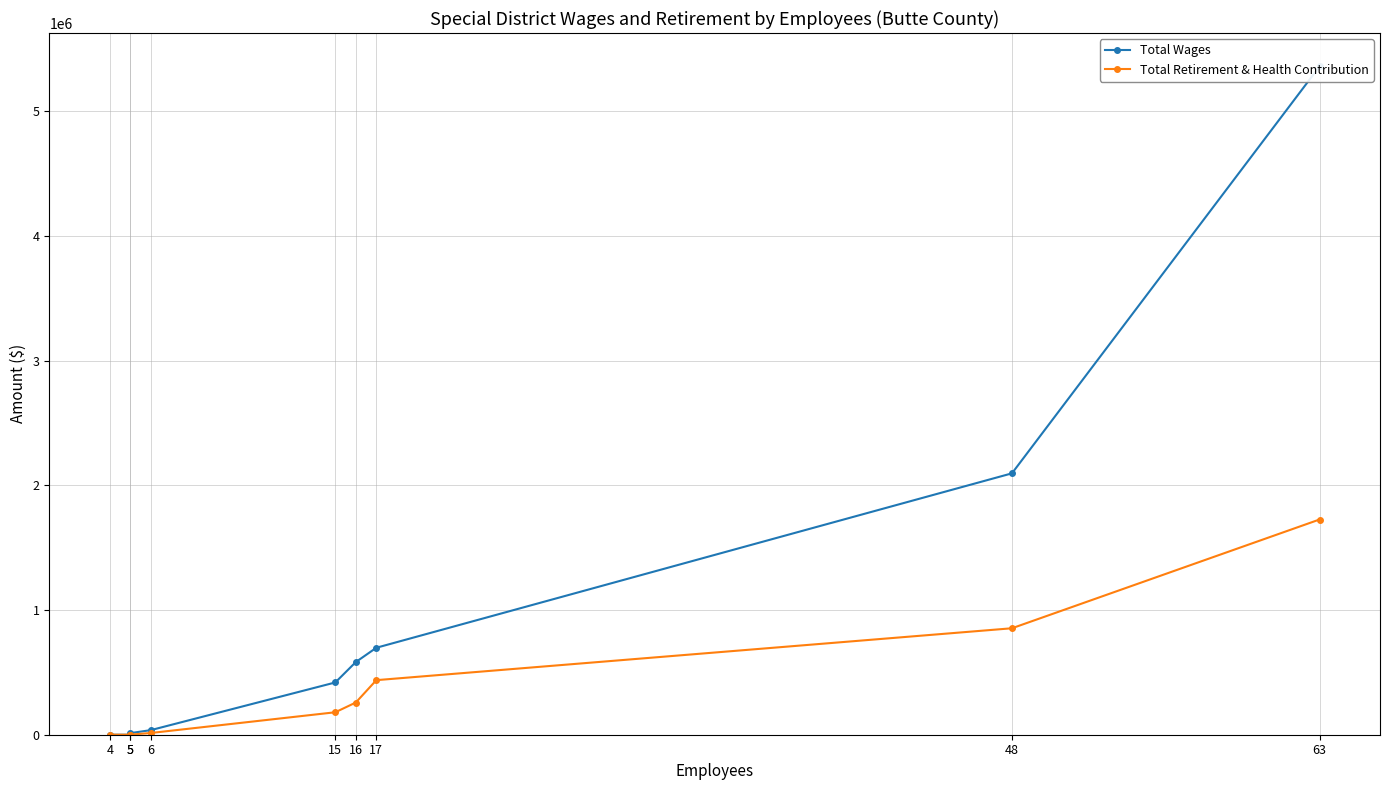

What is the maximum value for Total Wages?

5360569